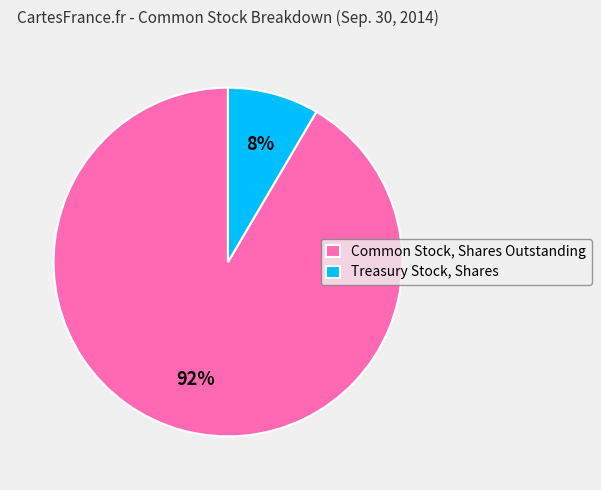

Is the sum of Treasury Stock, Shares and Common Stock, Shares Outstanding greater than half?

Yes